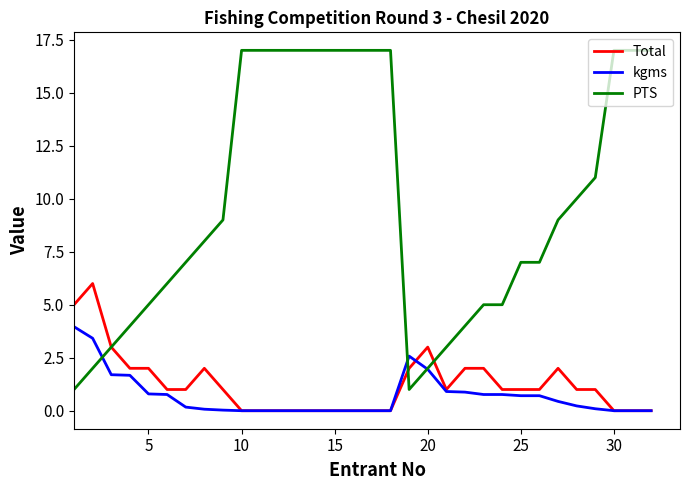

Which series has the largest total across all categories?

PTS